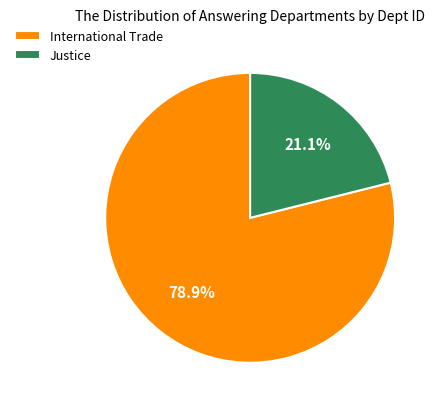

What is the ratio of the value at Justice to the value at International Trade?

0.3